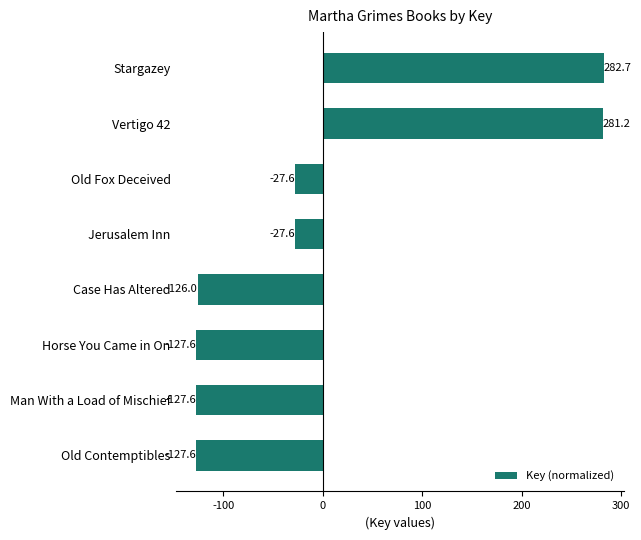

How many negative values are there?

6